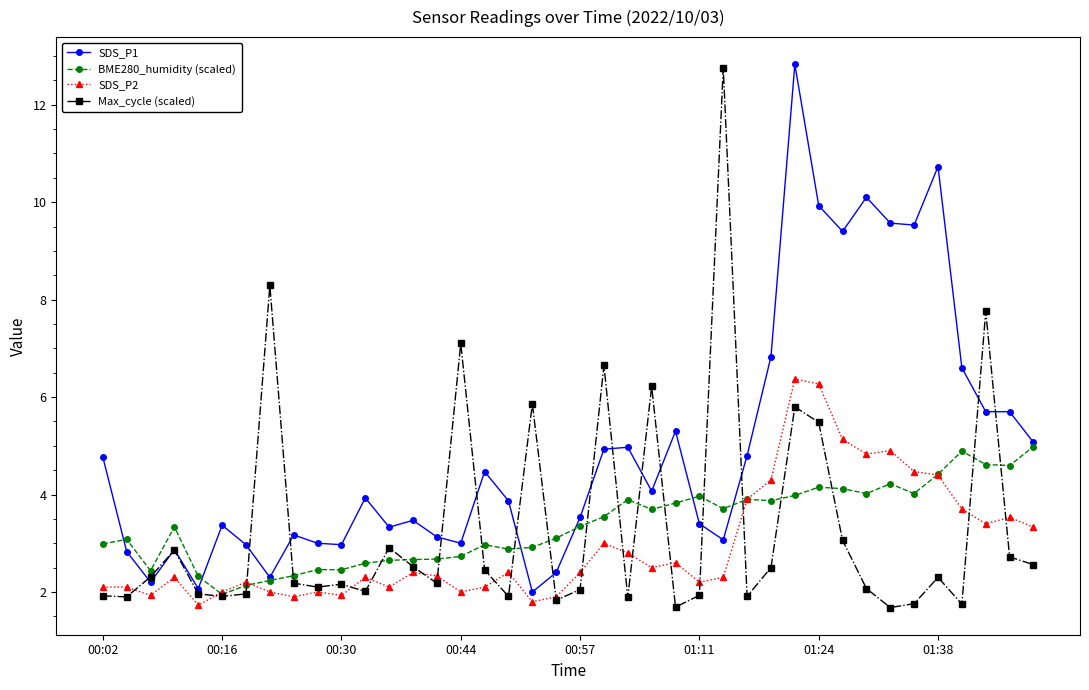

What is the value of the Max_cycle (scaled) point at the 30th from the left?

5.8